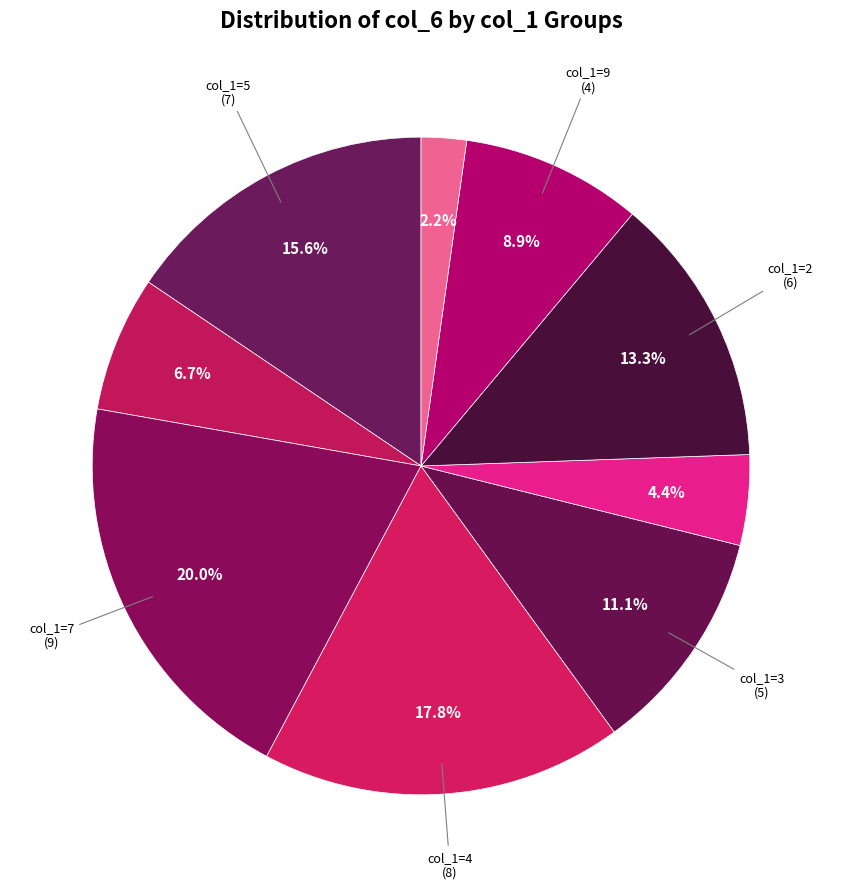

Which category has the smallest portion of the pie?

1